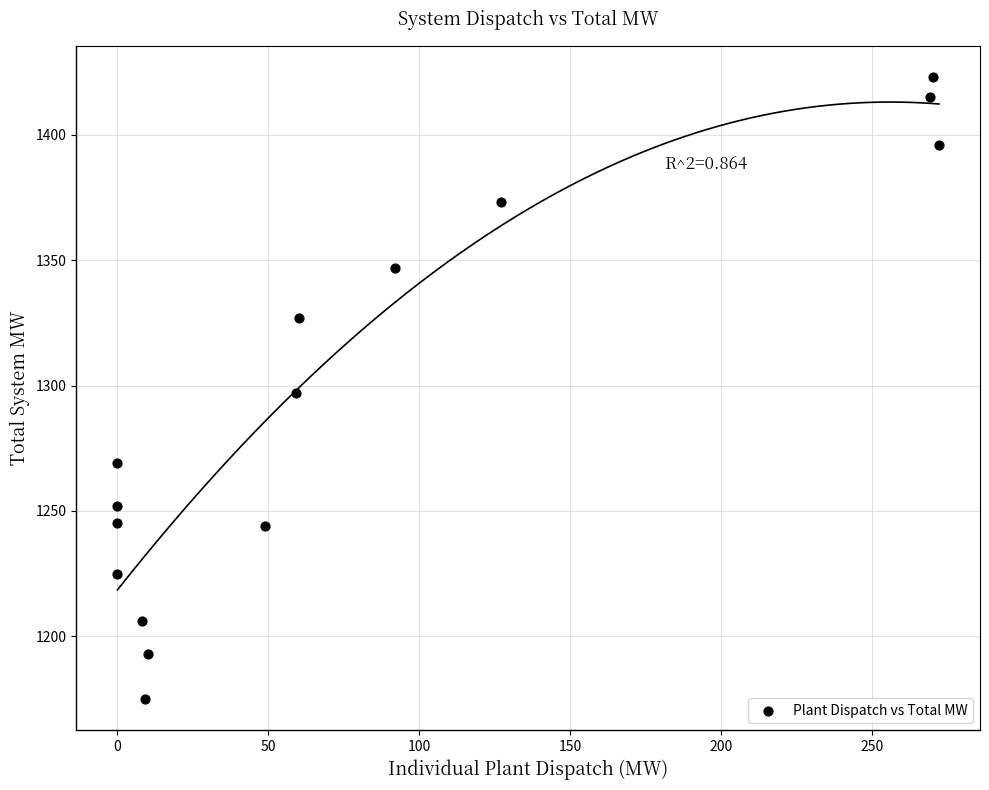

What is the range of Y values (max minus min)?

248